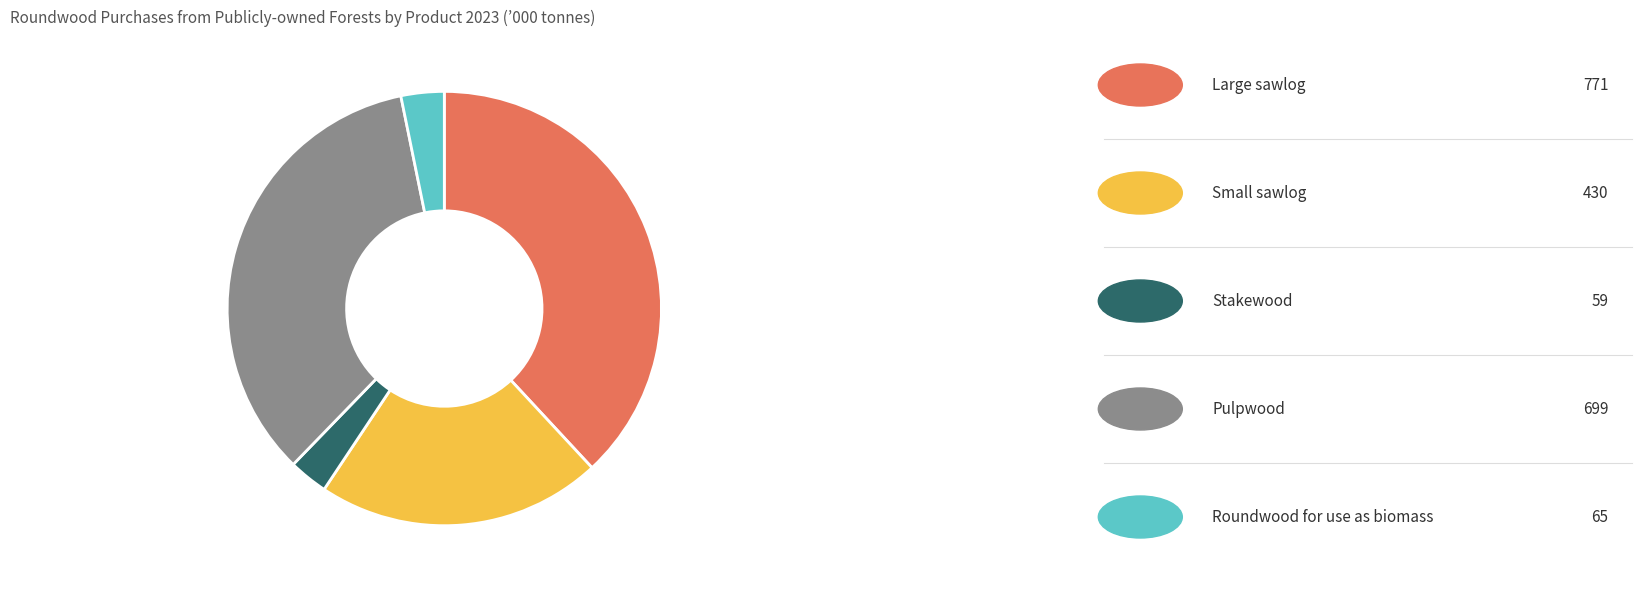

Is there a majority slice in this chart?

No